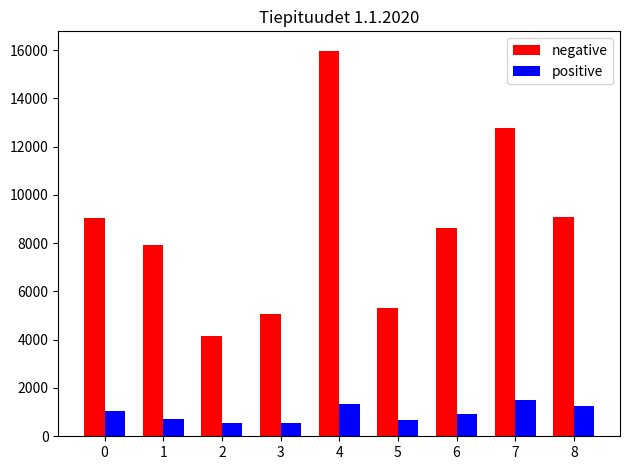

What value does the negative series have at 3?

5051.8